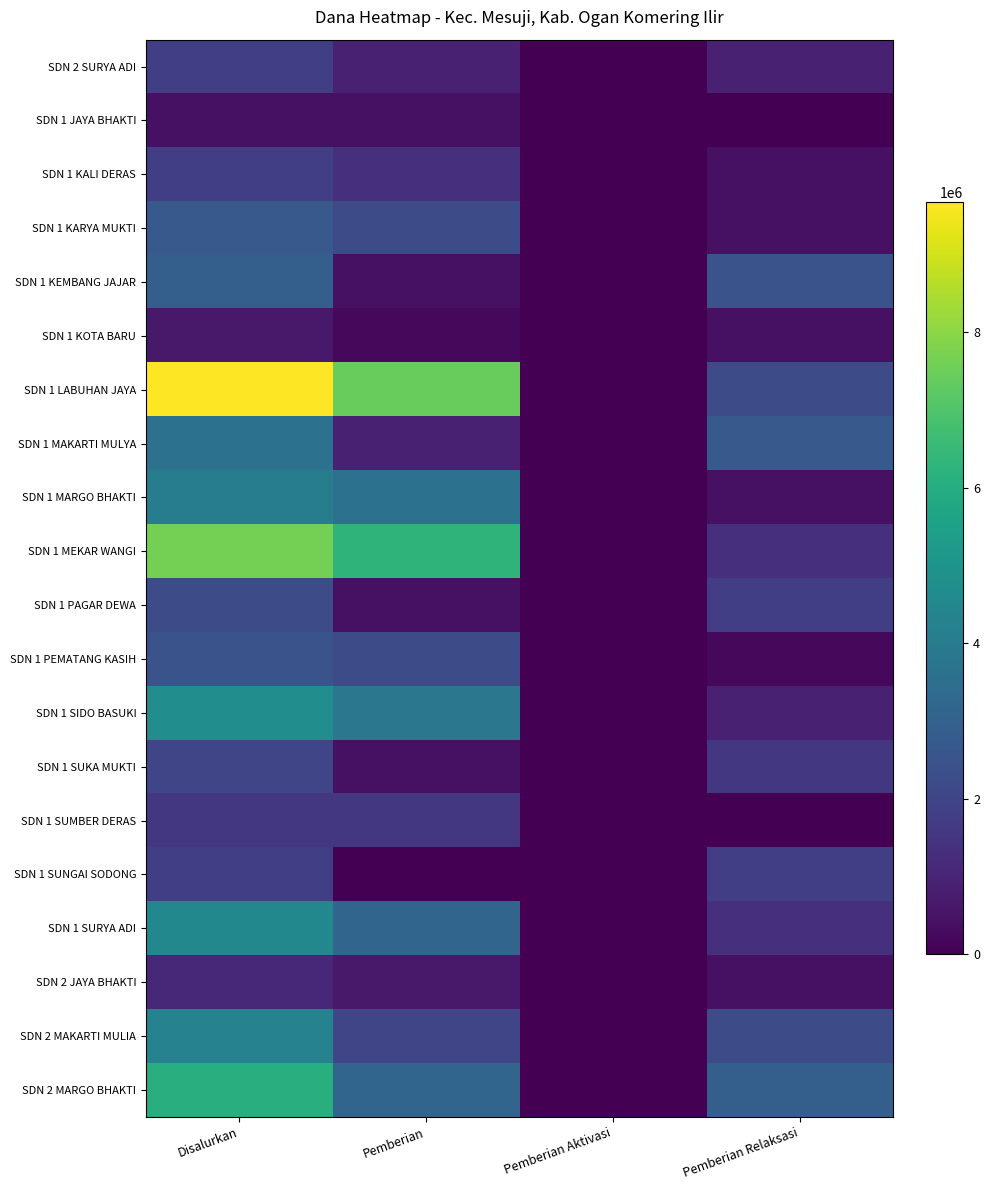

List the series in order of their peak value, lowest first.

SDN 1 JAYA BHAKTI, SDN 1 KOTA BARU, SDN 2 JAYA BHAKTI, SDN 1 SUMBER DERAS, SDN 2 SURYA ADI, SDN 1 KALI DERAS, SDN 1 SUNGAI SODONG, SDN 1 SUKA MUKTI, SDN 1 PAGAR DEWA, SDN 1 PEMATANG KASIH, SDN 1 KARYA MUKTI, SDN 1 KEMBANG JAJAR, SDN 1 MAKARTI MULYA, SDN 1 MARGO BHAKTI, SDN 2 MAKARTI MULIA, SDN 1 SURYA ADI, SDN 1 SIDO BASUKI, SDN 2 MARGO BHAKTI, SDN 1 MEKAR WANGI, SDN 1 LABUHAN JAYA